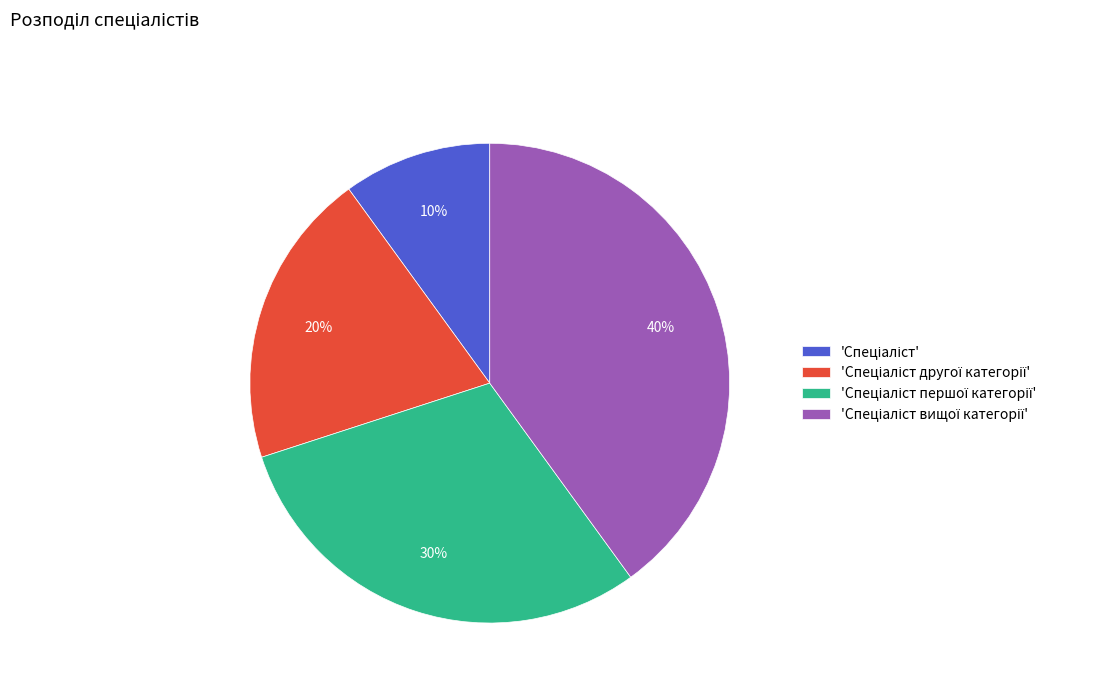

Is there a majority slice in this chart?

No